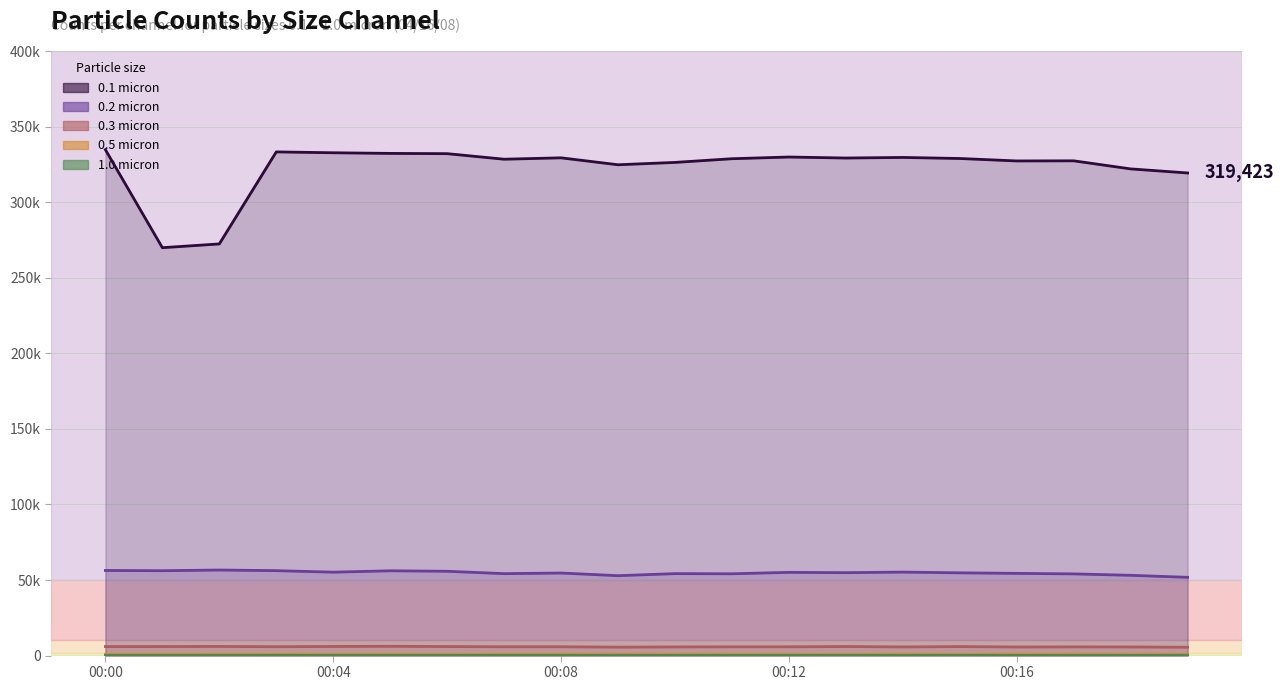

At how many categories does at least one series exceed 317488?

18